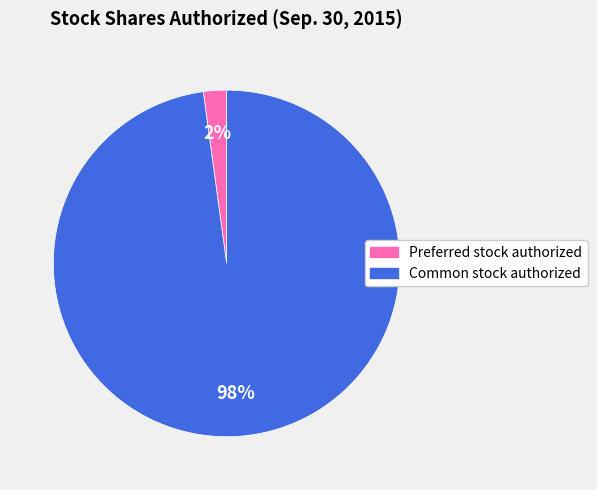

Count the number of slices in the pie.

2